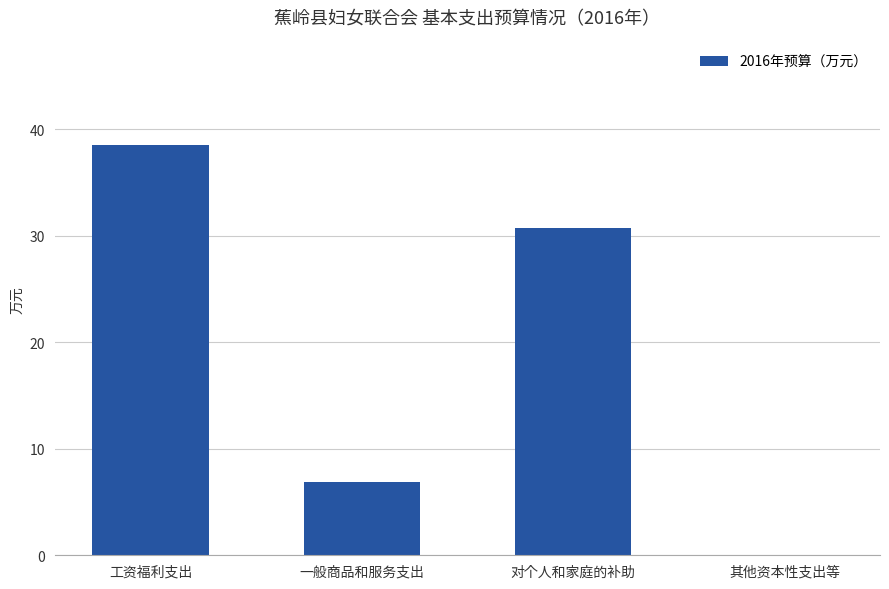

Is it true that the value at 一般商品和服务支出 is 10.6?

False